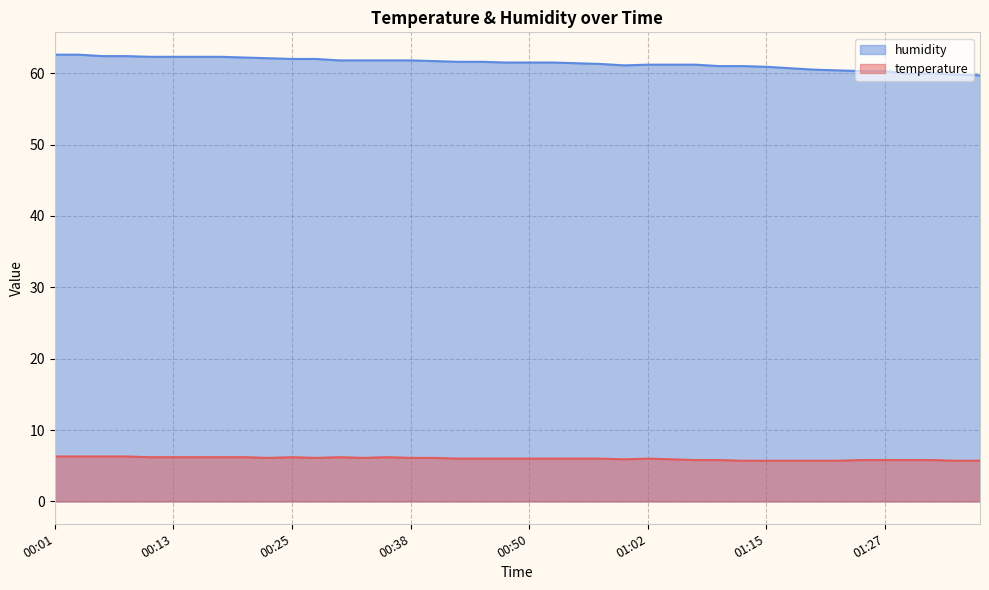

At how many categories does at least one series exceed 11?

40